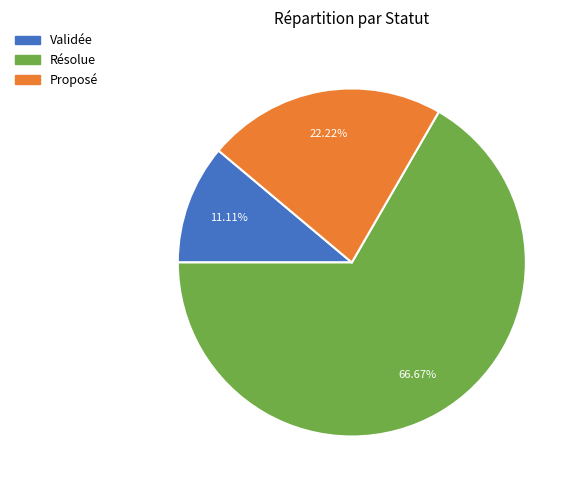

Which slice is the smallest?

Validée